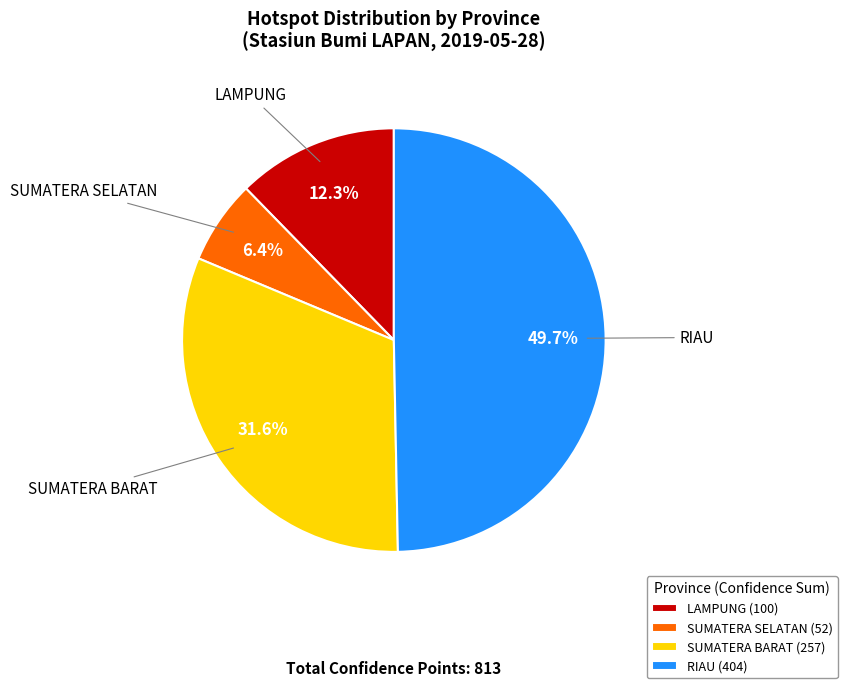

How much of the chart is everything except SUMATERA BARAT (257)?

68.4%